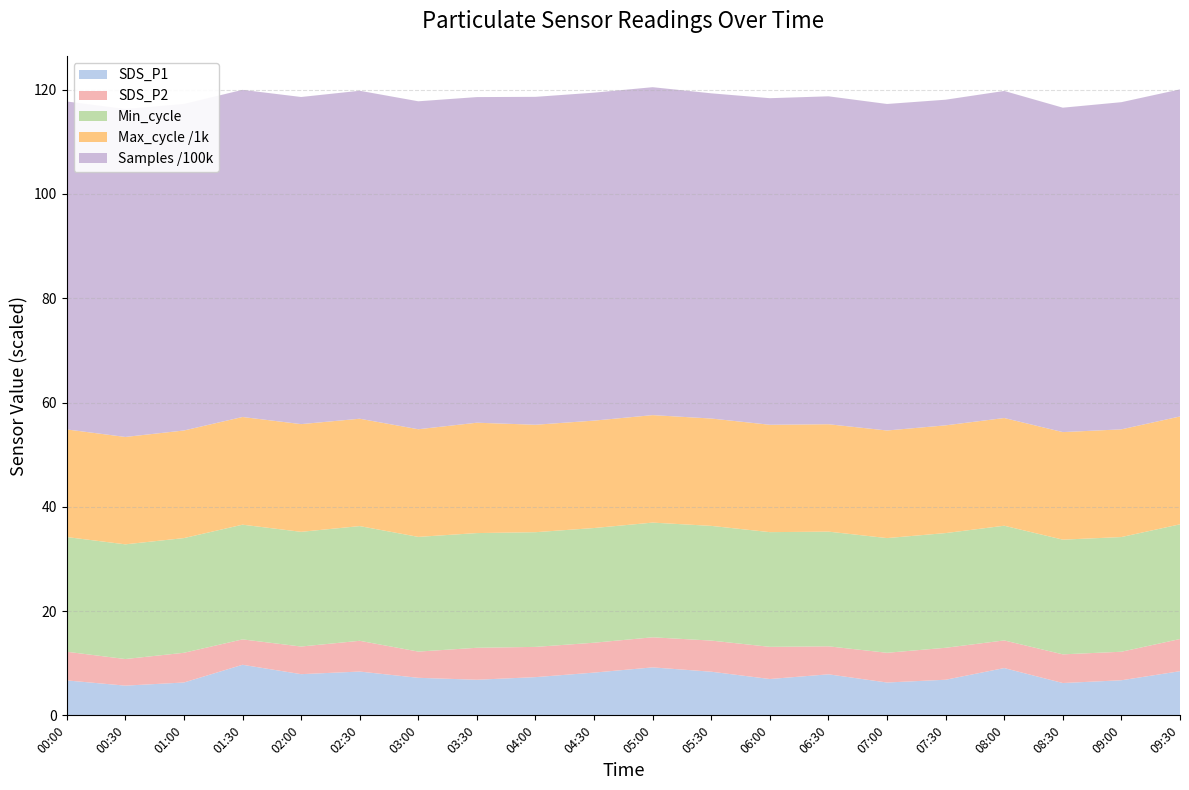

Reading right to left, extract all data points from this chart.

SDS_P1: 09:30=8.5	09:00=6.7	08:30=6.2	08:00=9.1	07:30=6.8	07:00=6.3	06:30=7.9	06:00=7.0	05:30=8.4	05:00=9.2	04:30=8.2	04:00=7.3	03:30=6.8	03:00=7.2	02:30=8.4	02:00=7.9	01:30=9.7	01:00=6.3	00:30=5.7	00:00=6.7
SDS_P2: 09:30=6.2	09:00=5.5	08:30=5.5	08:00=5.3	07:30=6.1	07:00=5.7	06:30=5.4	06:00=6.2	05:30=6.0	05:00=5.8	04:30=5.7	04:00=5.8	03:30=6.1	03:00=5.0	02:30=5.9	02:00=5.3	01:30=4.9	01:00=5.7	00:30=5.1	00:00=5.5
Min_cycle: 09:30=22.0	09:00=22.0	08:30=22.0	08:00=22.0	07:30=22.0	07:00=22.0	06:30=22.0	06:00=22.0	05:30=22.0	05:00=22.0	04:30=22.0	04:00=22.0	03:30=22.0	03:00=22.0	02:30=22.0	02:00=22.0	01:30=22.0	01:00=22.0	00:30=22.0	00:00=22.0
Max_cycle: 09:30=20688.0	09:00=20656.0	08:30=20629.0	08:00=20660.0	07:30=20665.0	07:00=20637.0	06:30=20597.0	06:00=20594.0	05:30=20593.0	05:00=20616.0	04:30=20601.0	04:00=20608.0	03:30=21169.0	03:00=20648.0	02:30=20593.0	02:00=20660.0	01:30=20657.0	01:00=20637.0	00:30=20597.0	00:00=20639.0
Samples: 09:30=6273842.0	09:00=6275536.0	08:30=6222604.0	08:00=6273556.0	07:30=6245989.0	07:00=6262873.0	06:30=6289901.0	06:00=6264178.0	05:30=6237730.0	05:00=6290051.0	04:30=6290531.0	04:00=6289635.0	03:30=6245989.0	03:00=6290420.0	02:30=6290960.0	02:00=6274518.0	01:30=6275027.0	01:00=6262873.0	00:30=6290191.0	00:00=6290877.0